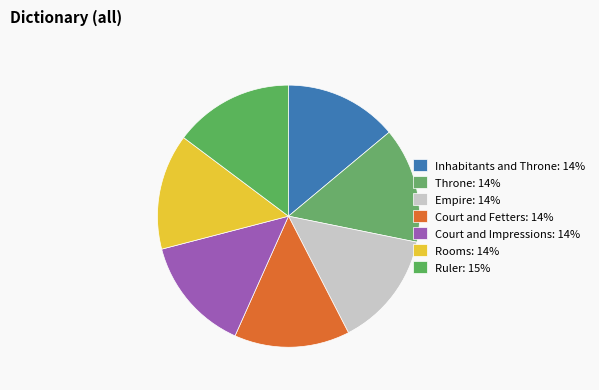

Is it true that Rooms is 14% of the pie?

True